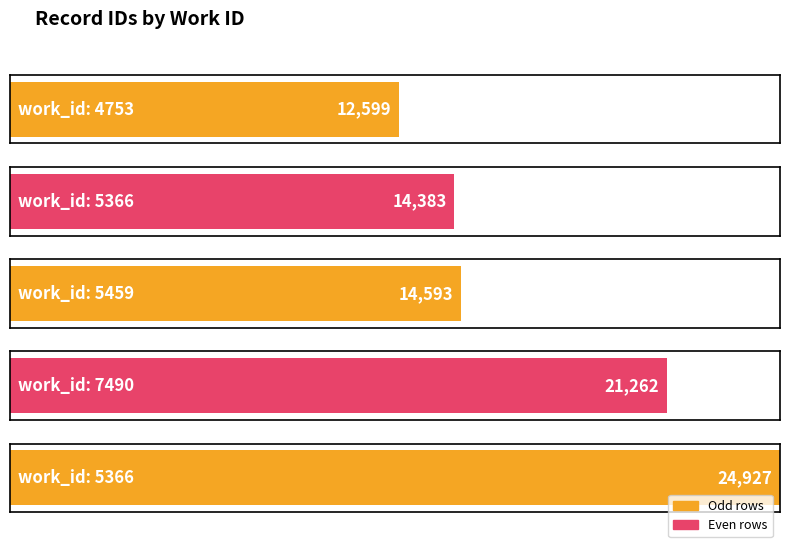

What is the difference between the maximum and second lowest values?

10544